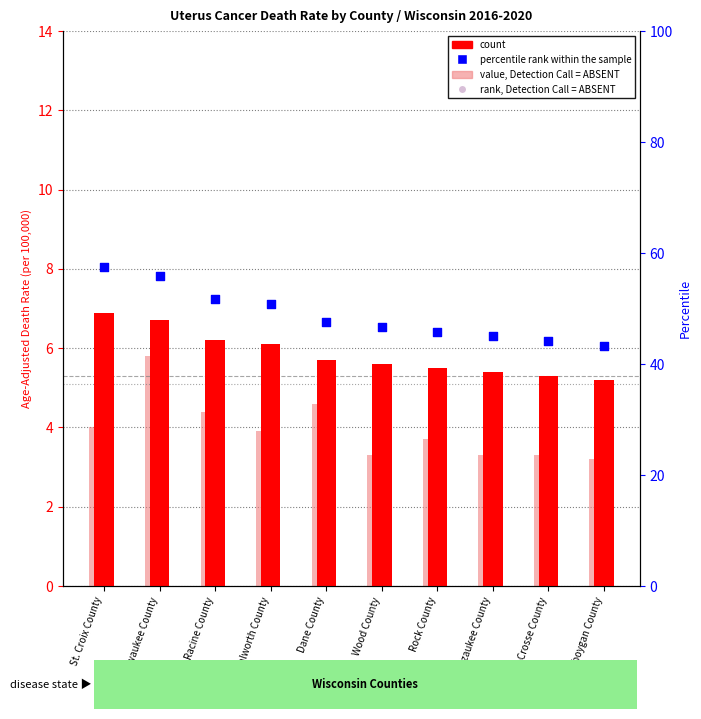

What is the total value across all series at Racine County?

91.6